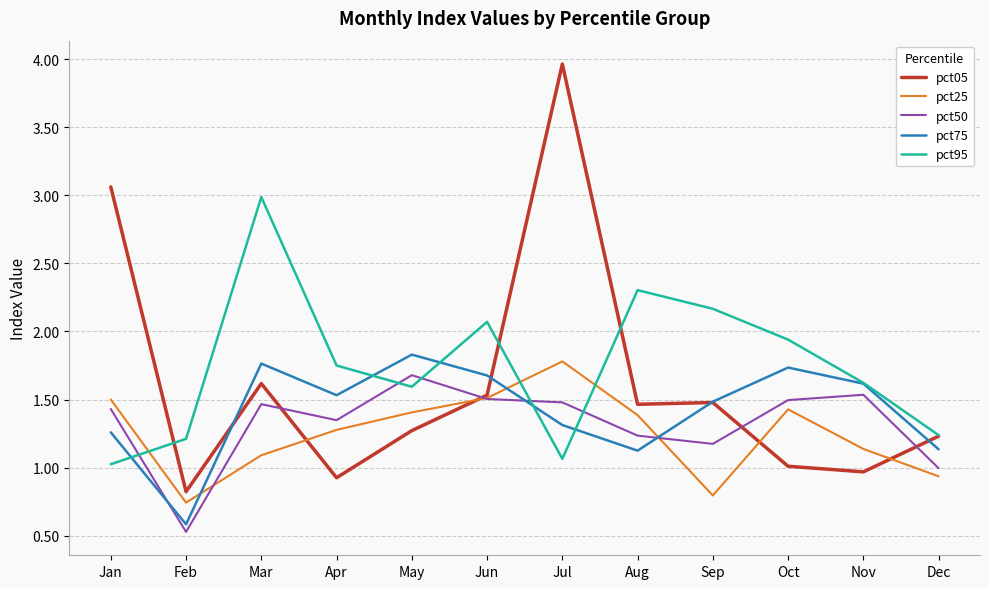

Where do pct95 and pct25 first cross each other?

Jan and Feb